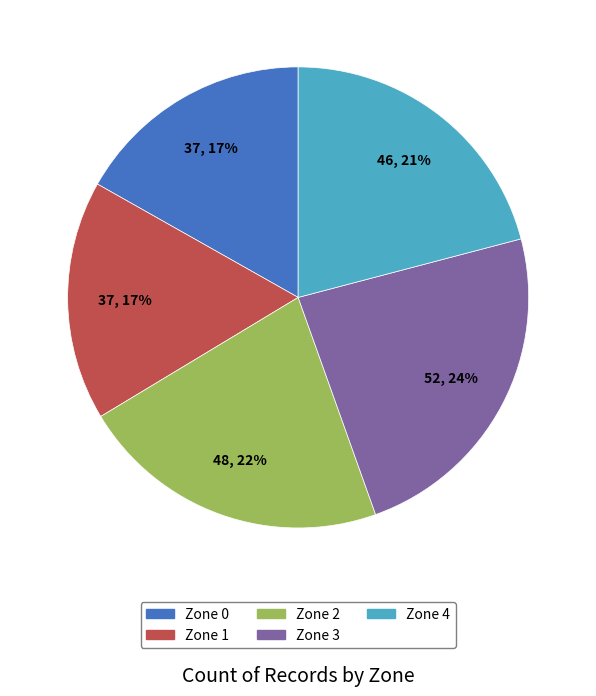

How many slices are in this pie chart?

5